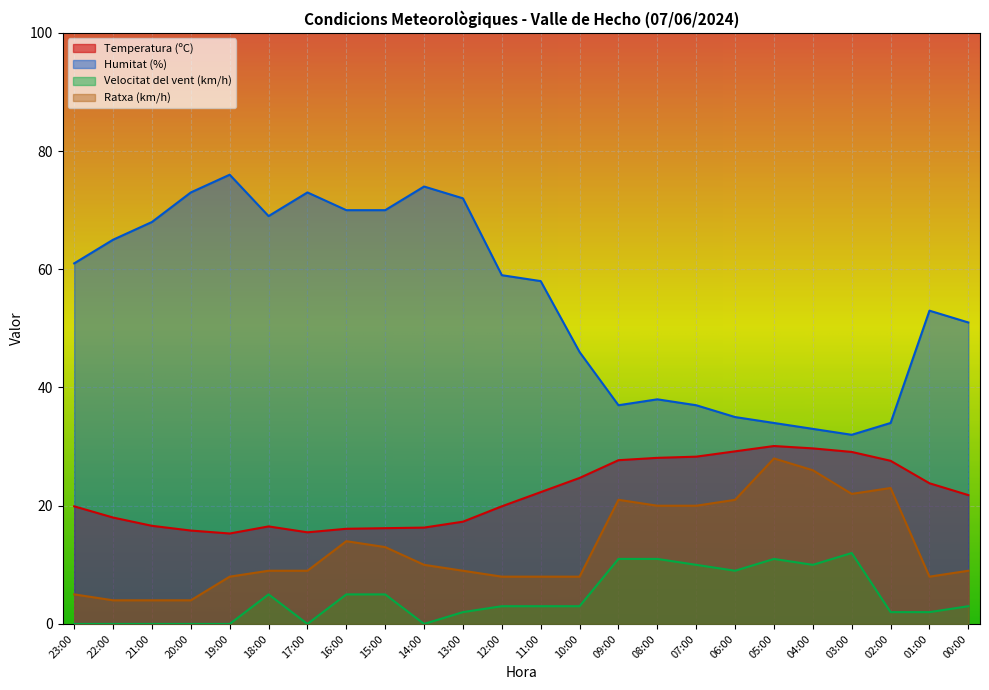

What is the sum of the Temperatura (ºC) values at 21:00 and 03:00?

45.7